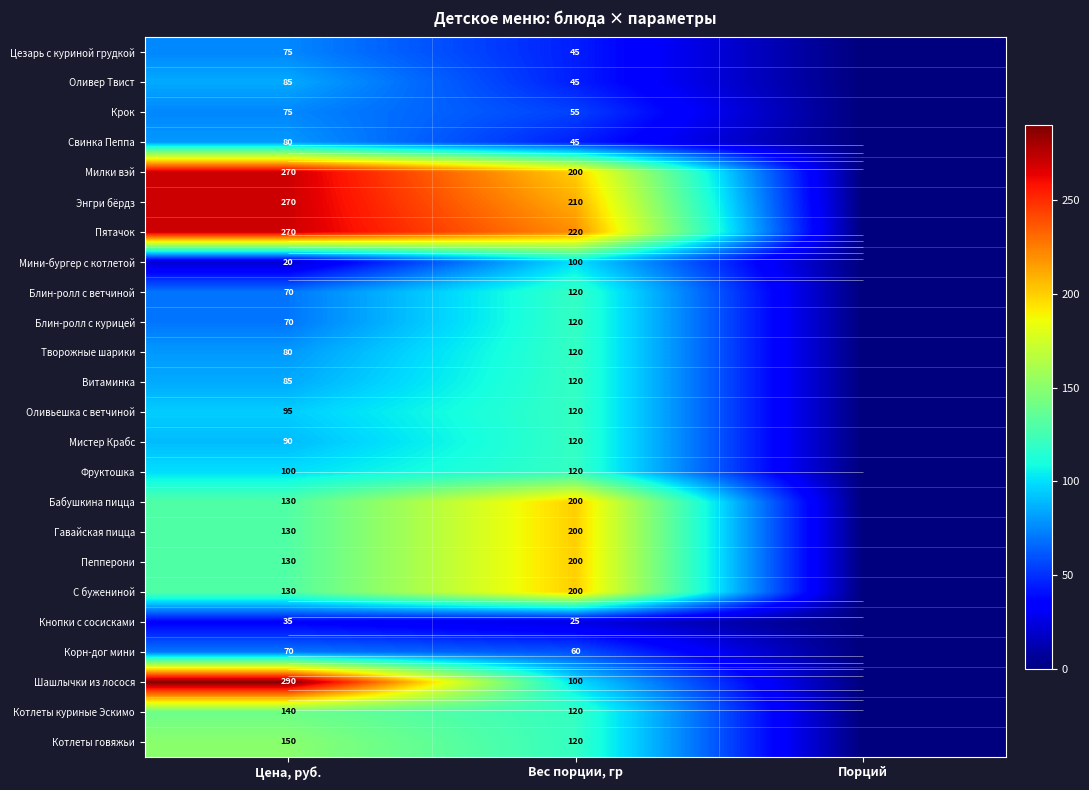

Which category has the highest value across all series?

Цена, руб.